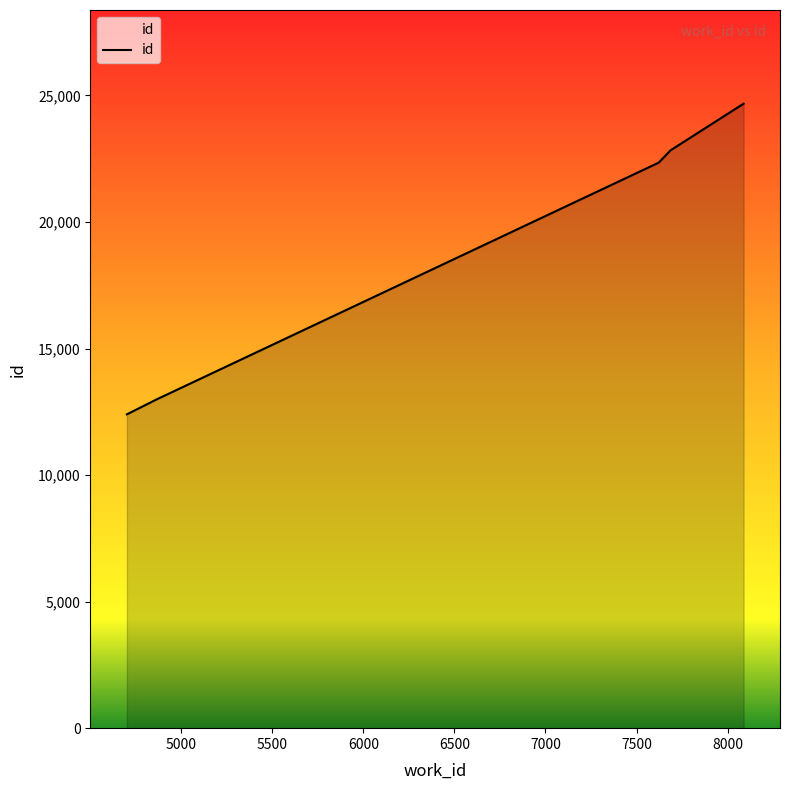

What is the smallest value displayed?

12399